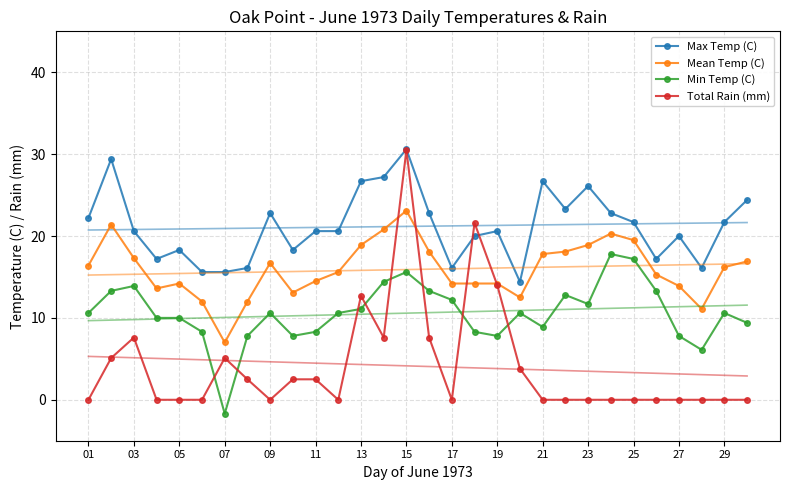

Reading left to right, what are all the values shown in this chart?

Max Temp (C): 22.2	29.4	20.6	17.2	18.3	15.6	15.6	16.1	22.8	18.3	20.6	20.6	26.7	27.2	30.6	22.8	16.1	20.0	20.6	14.4	26.7	23.3	26.1	22.8	21.7	17.2	20.0	16.1	21.7	24.4
Mean Temp (C): 16.4	21.4	17.3	13.6	14.2	12.0	7.0	12.0	16.7	13.1	14.5	15.6	18.9	20.8	23.1	18.1	14.2	14.2	14.2	12.5	17.8	18.1	18.9	20.3	19.5	15.3	13.9	11.1	16.2	16.9
Min Temp (C): 10.6	13.3	13.9	10.0	10.0	8.3	-1.7	7.8	10.6	7.8	8.3	10.6	11.1	14.4	15.6	13.3	12.2	8.3	7.8	10.6	8.9	12.8	11.7	17.8	17.2	13.3	7.8	6.1	10.6	9.4
Total Rain (mm): 0.0	5.1	7.6	0.0	0.0	0.0	5.1	2.5	0.0	2.5	2.5	0.0	12.7	7.6	30.5	7.6	0.0	21.6	14.0	3.8	0.0	0.0	0.0	0.0	0.0	0.0	0.0	0.0	0.0	0.0